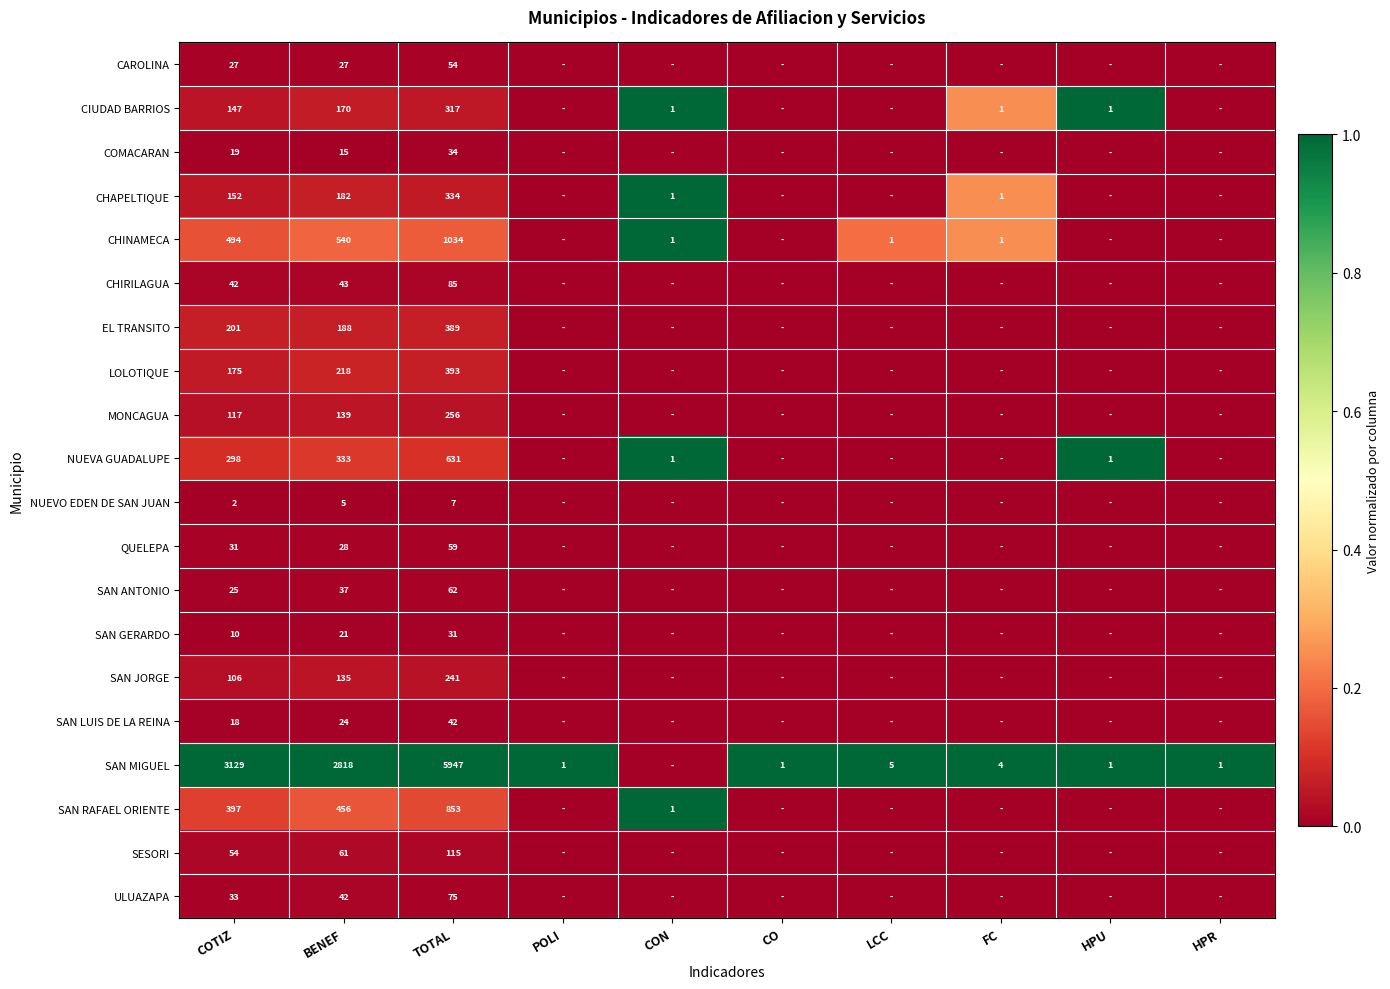

What is the difference between the highest and lowest values at BENEF?

2813